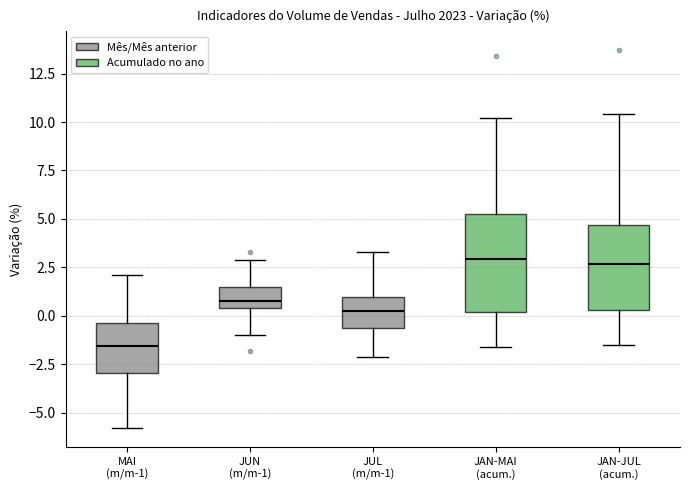

Reading left to right, transcribe this box plot: for each box, give where its median line is, the range the box spans, and where its two whiskers end, as read against the y-axis. The values are not printed on the chart, so give them approximately, as read against the axis.

MAI (m/m-1): median -1.5, box -3.0 to -0.5, whiskers -6.0 to 2.0
JUN (m/m-1): median 1.0, box 0.5 to 1.5, whiskers -1.0 to 3.0
JUL (m/m-1): median 0.5, box -0.5 to 1.0, whiskers -2.0 to 3.5
JAN-MAI (acum.): median 3.0, box 0.0 to 5.5, whiskers -1.5 to 10.0
JAN-JUL (acum.): median 2.5, box 0.5 to 4.5, whiskers -1.5 to 10.5